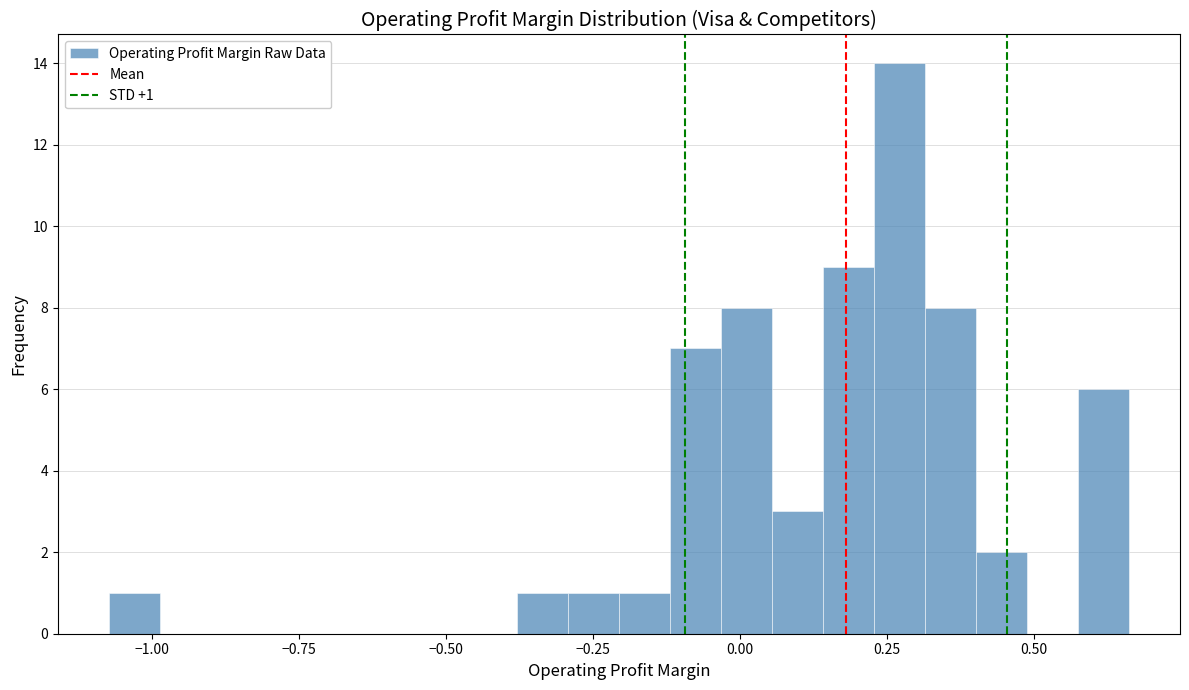

Around what value on the x-axis is the tallest bar? Give the approximate position of its centre, as read against the axis.

0.25